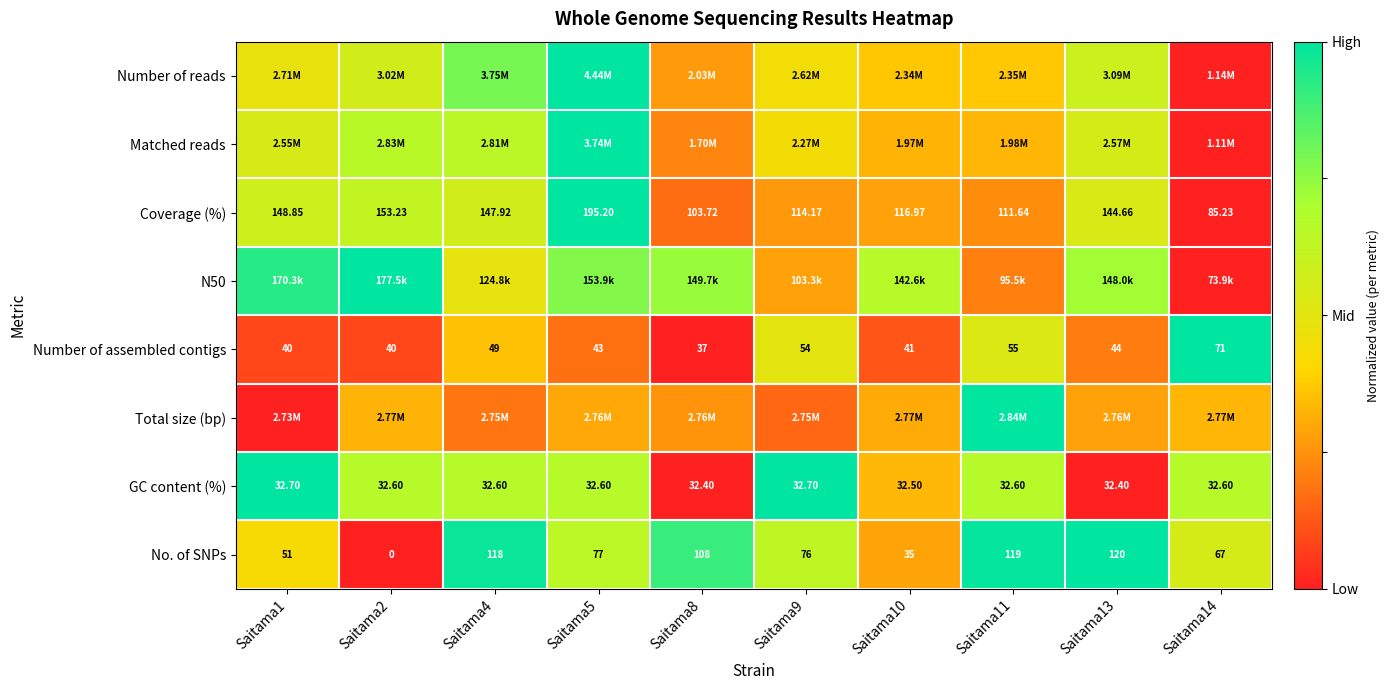

How many data points does each series have?

10